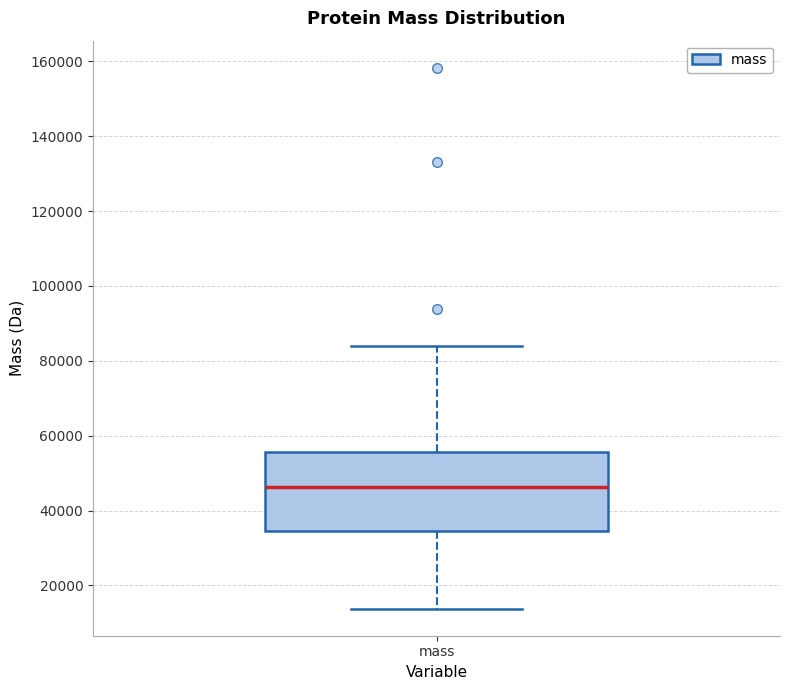

Where is the lower edge of the box for mass on the y-axis? The values are not printed on the chart, so give them approximately, as read against the axis.

34000